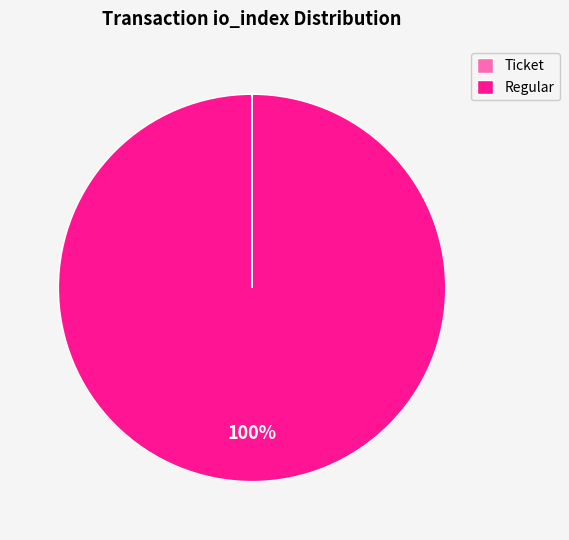

Is it true that Regular is 100% of the pie?

True